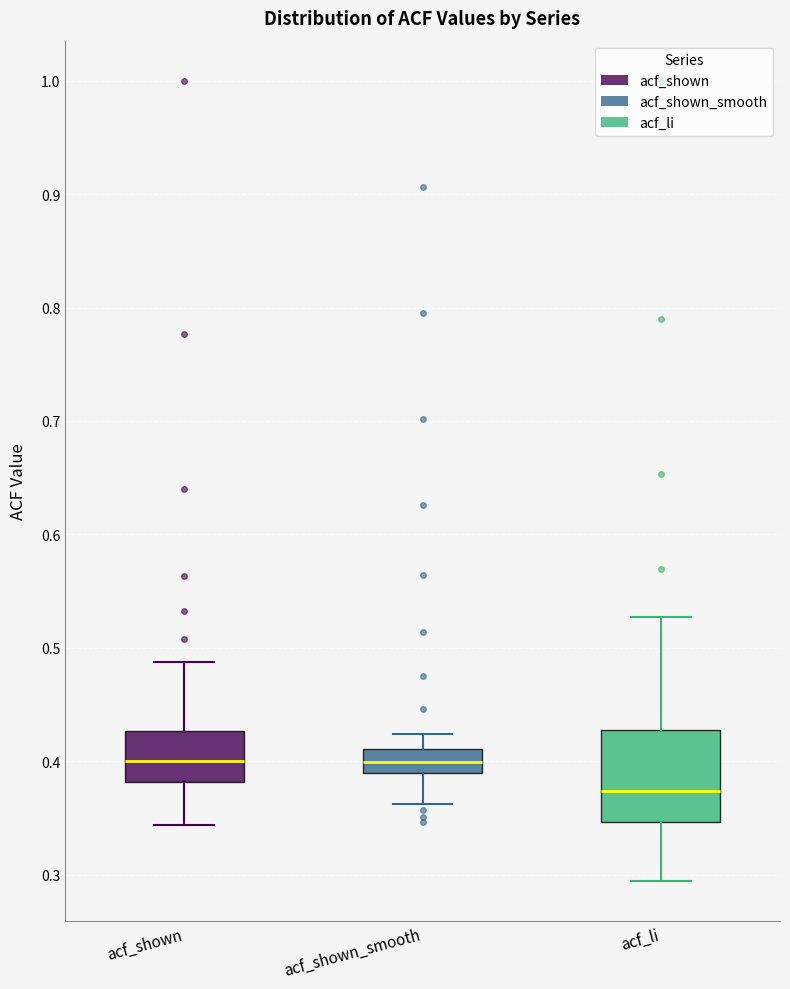

Reading left to right, read every box against the y-axis: the position of its median line, the range the box covers, and the ends of its whiskers. The values are not printed on the chart, so give them approximately, as read against the axis.

acf_shown: median 0.40, box 0.38 to 0.43, whiskers 0.34 to 0.49
acf_shown_smooth: median 0.40, box 0.39 to 0.41, whiskers 0.36 to 0.42
acf_li: median 0.37, box 0.35 to 0.43, whiskers 0.29 to 0.53